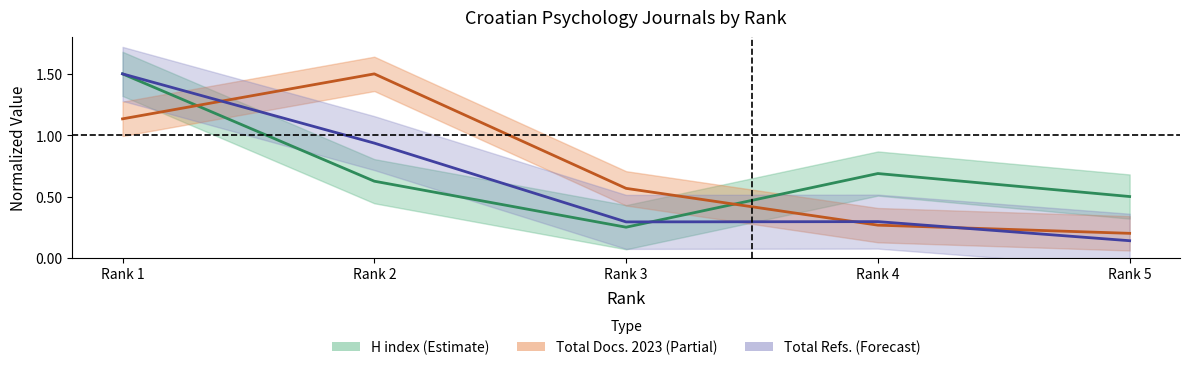

What are all the series names shown in the legend?

H index, Total Docs. (2023), Total Refs.